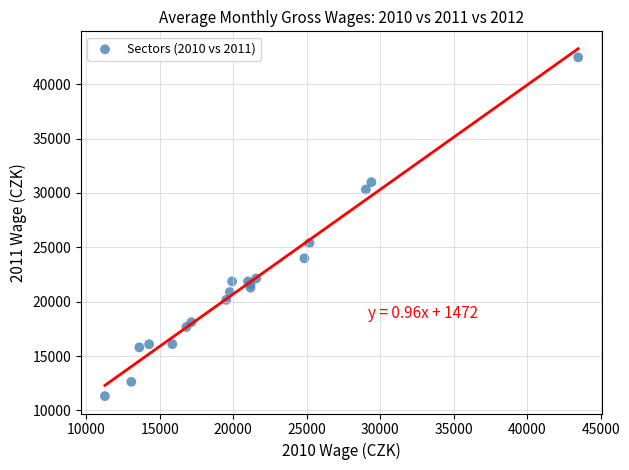

What Y value in the scatter plot is closest to 26890?

25400